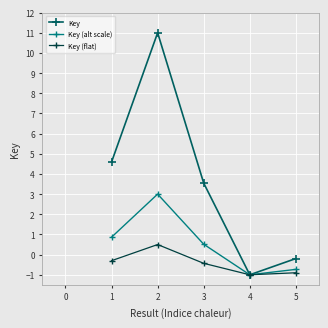

Which series has the largest total across all categories?

Key